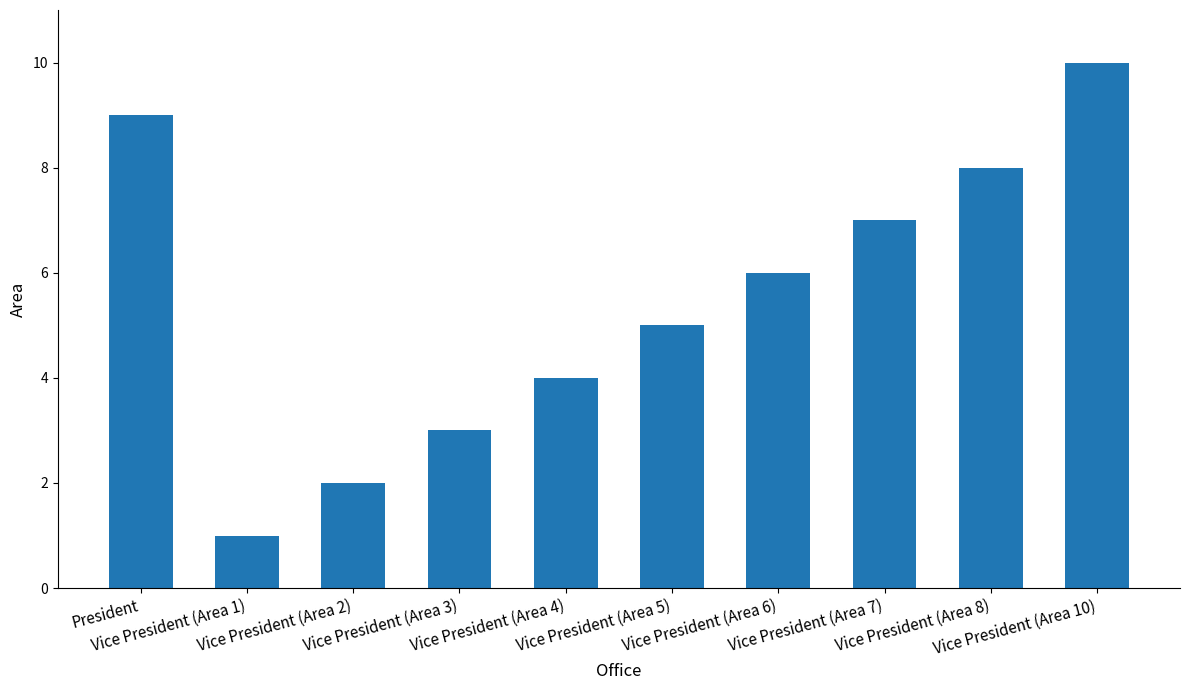

What is the smallest value displayed?

1